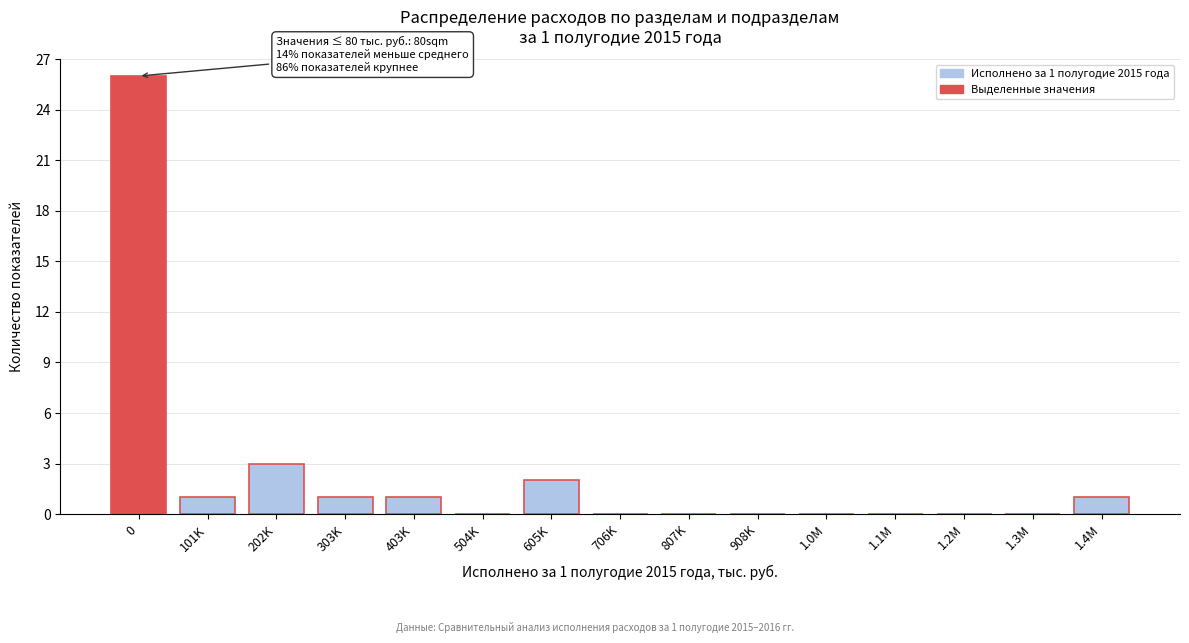

Reading left to right, what are all the values shown in this chart?

0=26	101K=1	202K=3	303K=1	403K=1	504K=0	605K=2	706K=0	807K=0	908K=0	1.0M=0	1.1M=0	1.2M=0	1.3M=0	1.4M=1